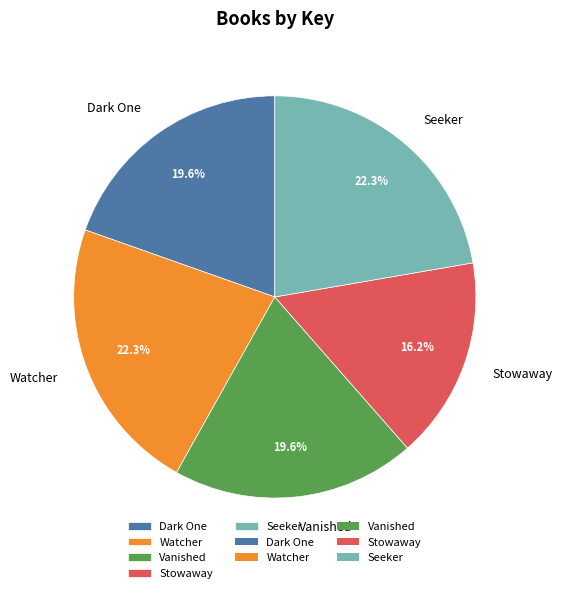

Is Vanished the majority of the pie?

No